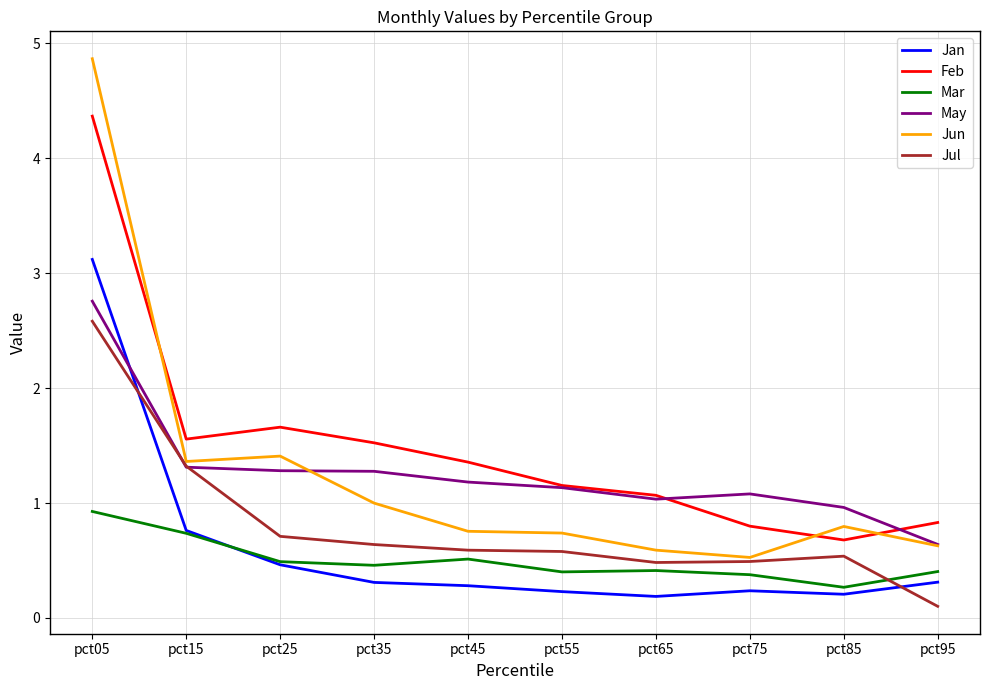

Which series has the widest spread of values?

Jun